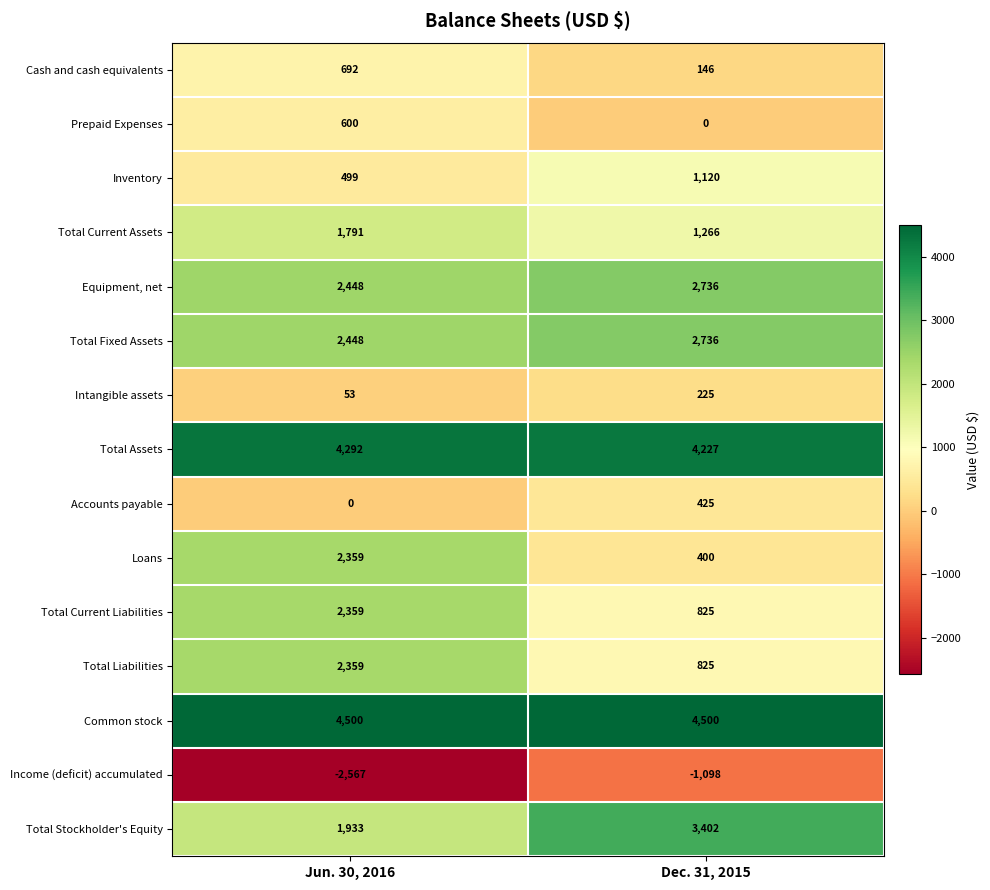

List the labels in order of Income (deficit) accumulated value, smallest first.

Jun. 30, 2016, Dec. 31, 2015